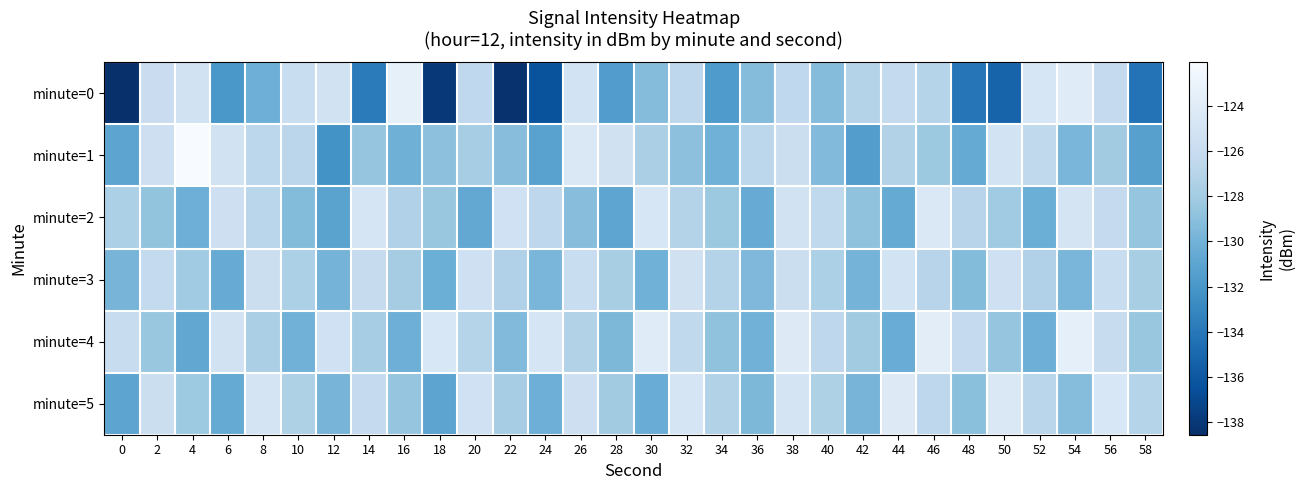

List the series in order of their peak value, highest first.

minute=1, minute=0, minute=4, minute=5, minute=2, minute=3